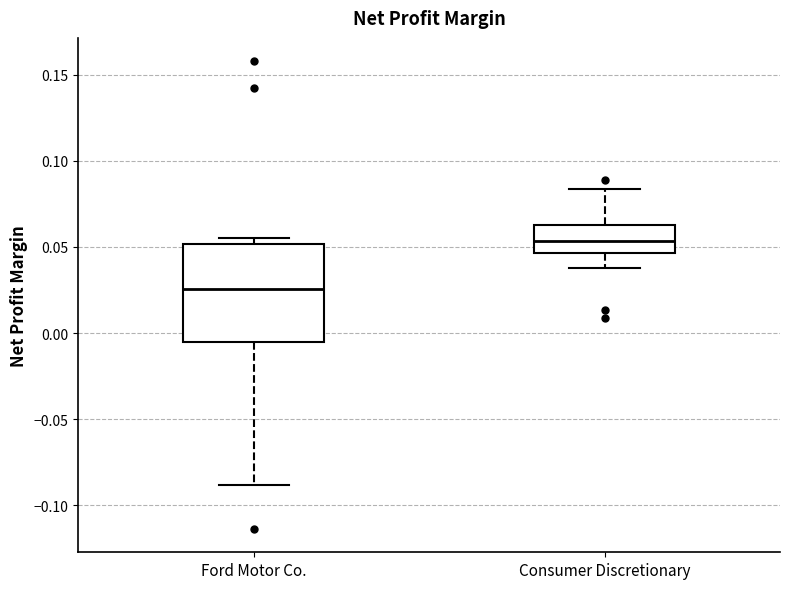

Where is the upper edge of the box for Consumer Discretionary on the y-axis? The values are not printed on the chart, so give them approximately, as read against the axis.

0.065